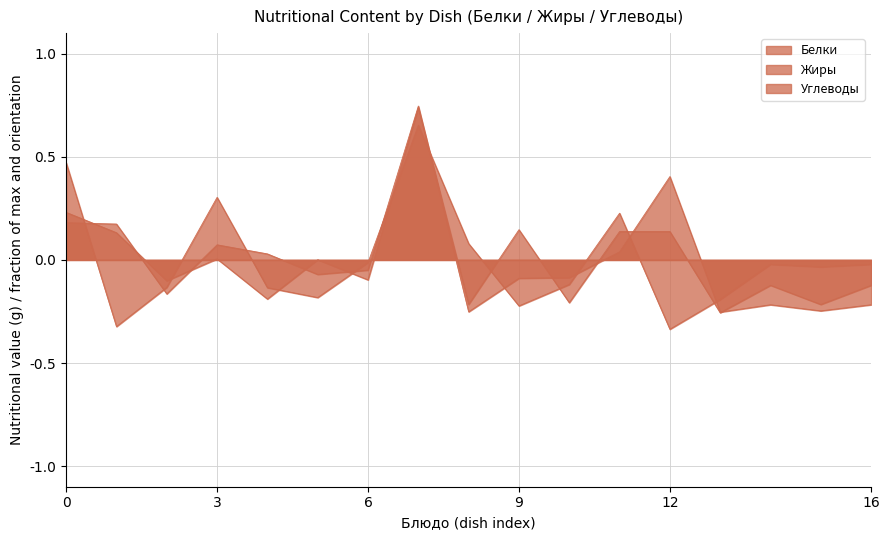

At which label is Жиры closest to 0?

конфеты